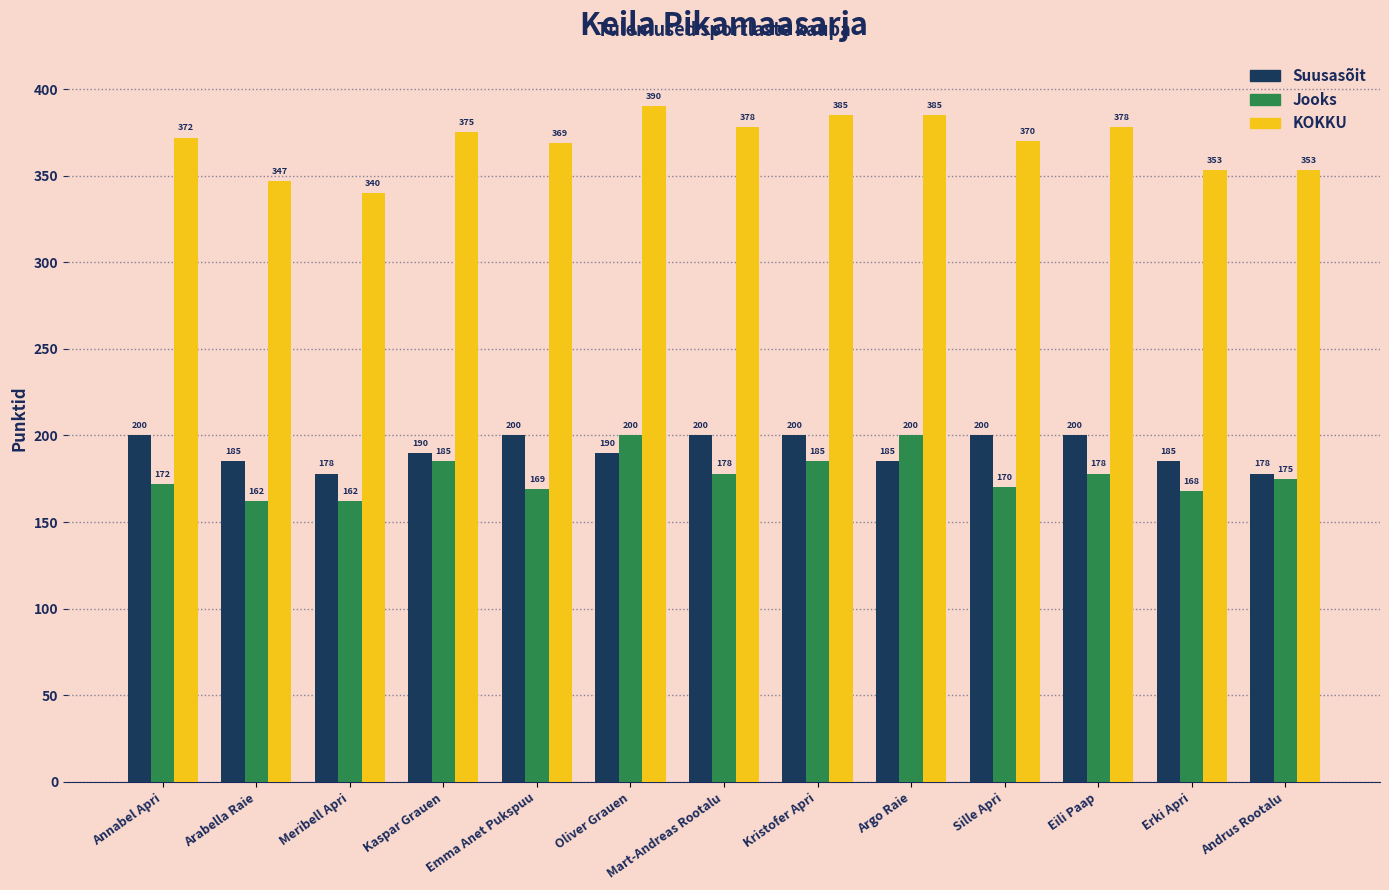

What is the spread (max minus min) of values at Kaspar Grauen?

190